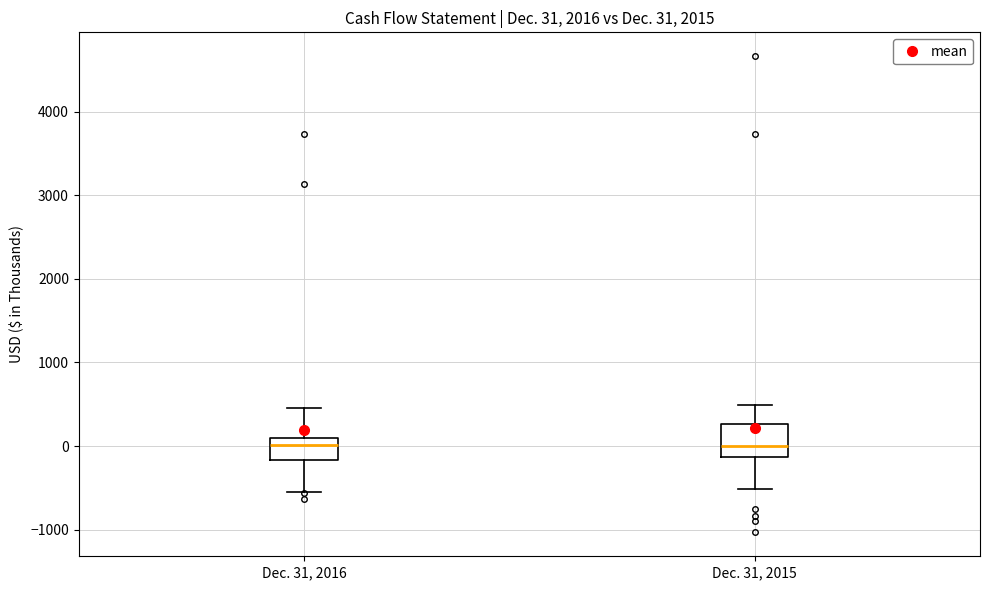

Which box is the tallest, from its lower edge to its upper edge?

Dec. 31, 2015